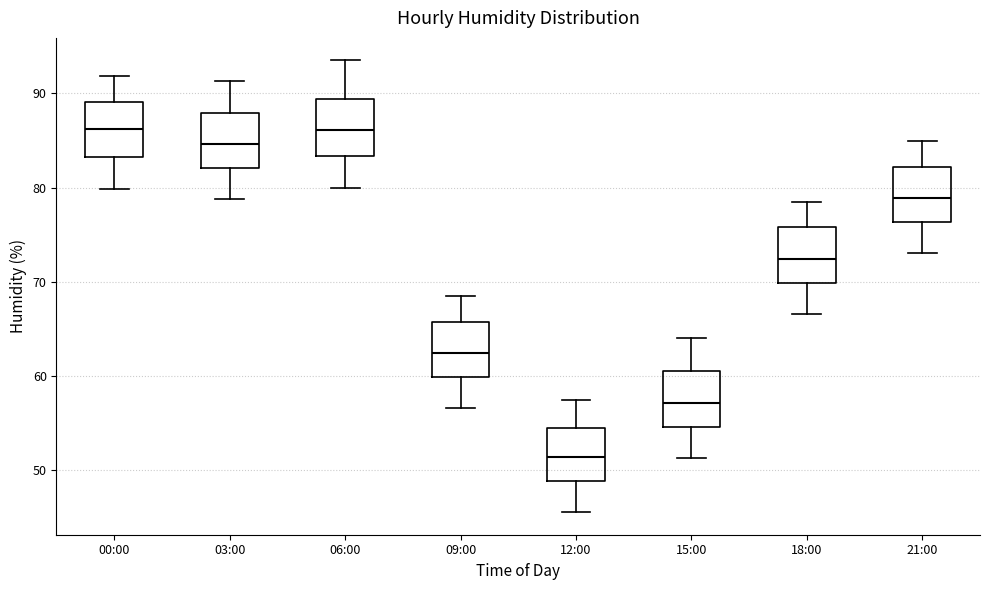

Reading left to right, transcribe this box plot: for each box, give where its median line is, the range the box spans, and where its two whiskers end, as read against the y-axis. The values are not printed on the chart, so give them approximately, as read against the axis.

00:00: median 86, box 83 to 89, whiskers 80 to 92
03:00: median 85, box 82 to 88, whiskers 79 to 91
06:00: median 86, box 83 to 89, whiskers 80 to 94
09:00: median 62, box 60 to 66, whiskers 57 to 69
12:00: median 51, box 49 to 54, whiskers 46 to 57
15:00: median 57, box 55 to 60, whiskers 51 to 64
18:00: median 72, box 70 to 76, whiskers 67 to 79
21:00: median 79, box 76 to 82, whiskers 73 to 85